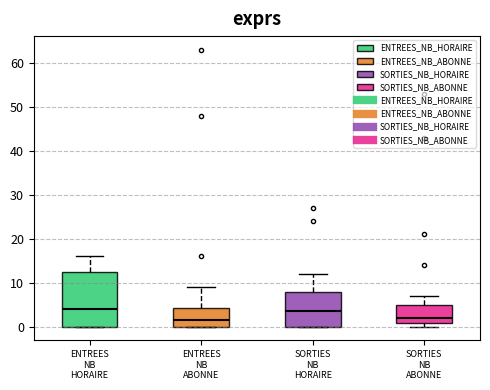

Reading left to right, transcribe this box plot: for each box, give where its median line is, the range the box spans, and where its two whiskers end, as read against the y-axis. The values are not printed on the chart, so give them approximately, as read against the axis.

ENTREES NB HORAIRE: median 4, box 0 to 13, whiskers 0 to 16
ENTREES NB ABONNE: median 2, box 0 to 4, whiskers 0 to 9
SORTIES NB HORAIRE: median 4, box 0 to 8, whiskers 0 to 12
SORTIES NB ABONNE: median 2, box 1 to 5, whiskers 0 to 7